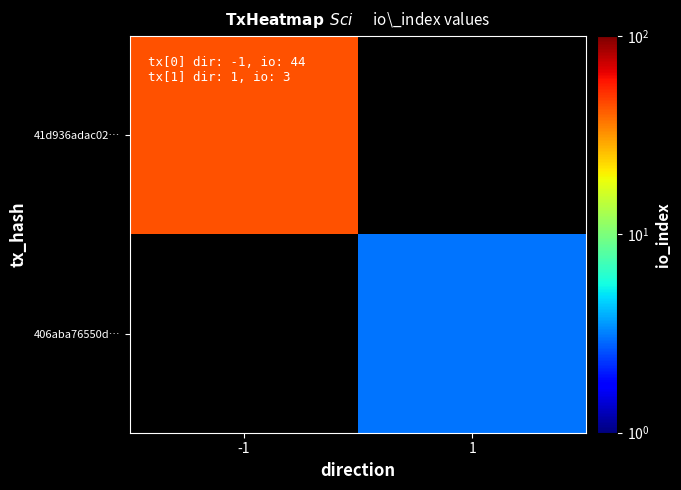

At which label is 41d936adac02… closest to 44?

-1